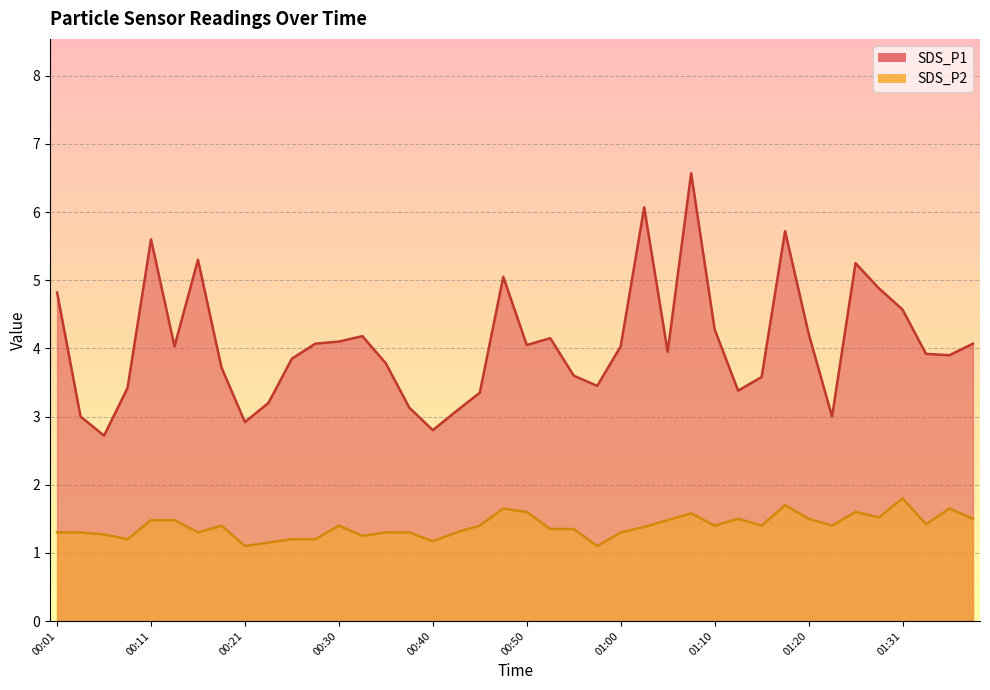

Is it true that SDS_P2 equals 1.4 at 00:52?

True